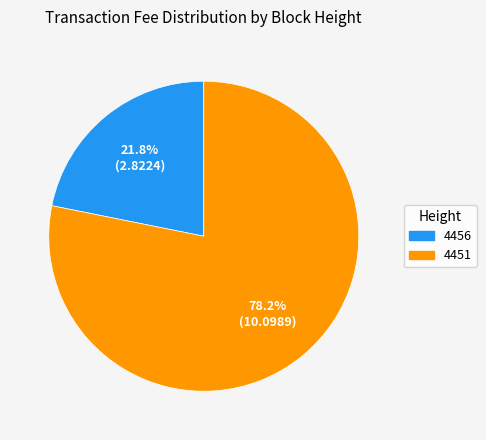

Rank the categories by value from highest to lowest.

4451, 4456